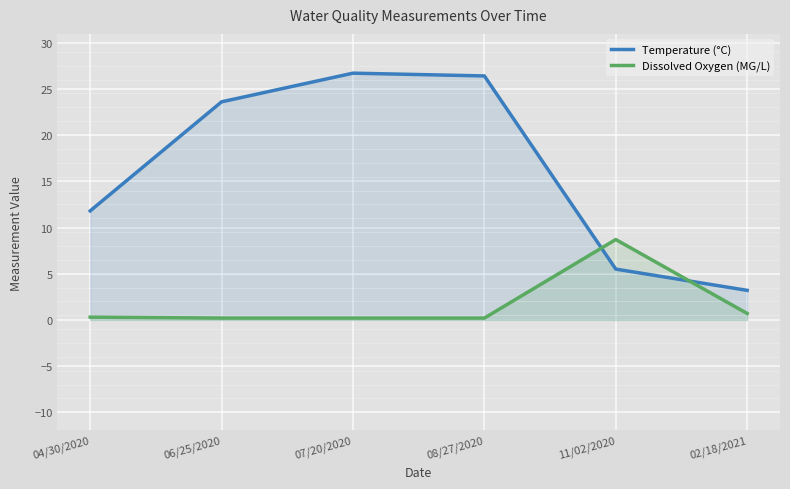

What is the highest value of the Temperature (°C) series?

26.7